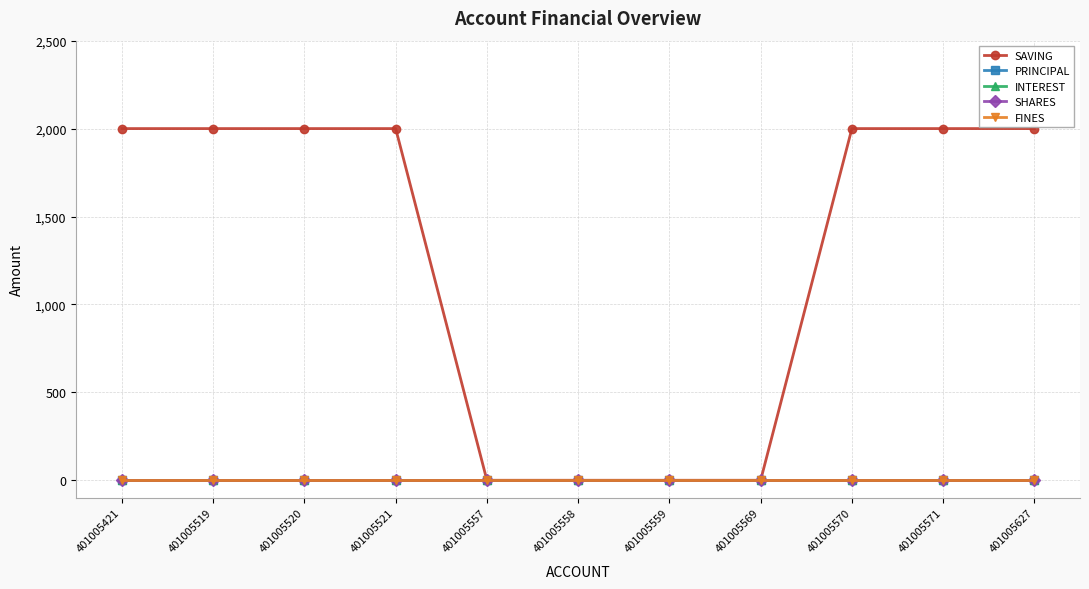

What is the difference between the highest and lowest values at 401005627?

2000